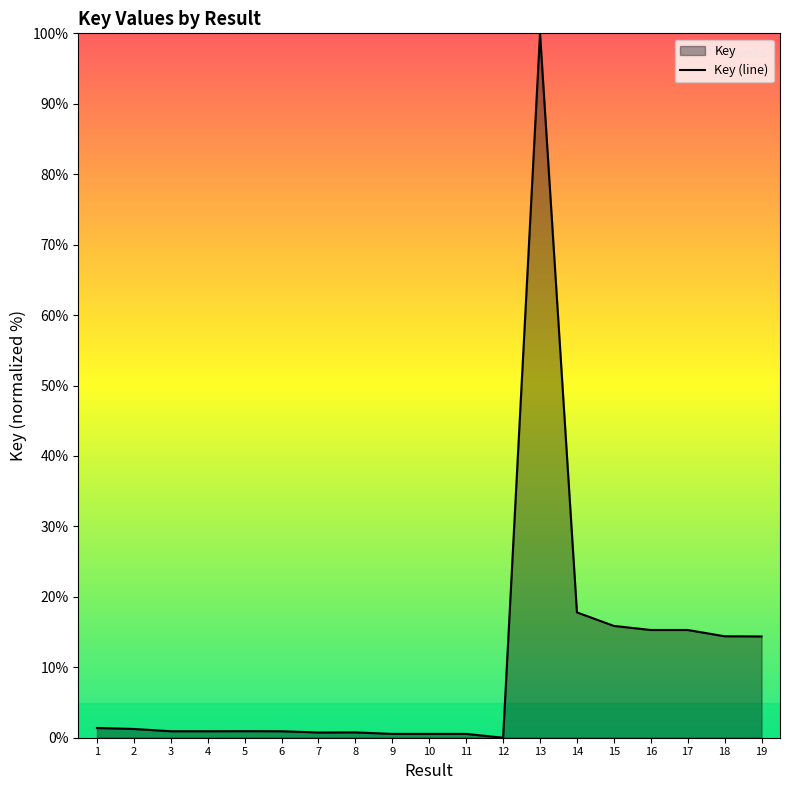

How many positive values are there?

18